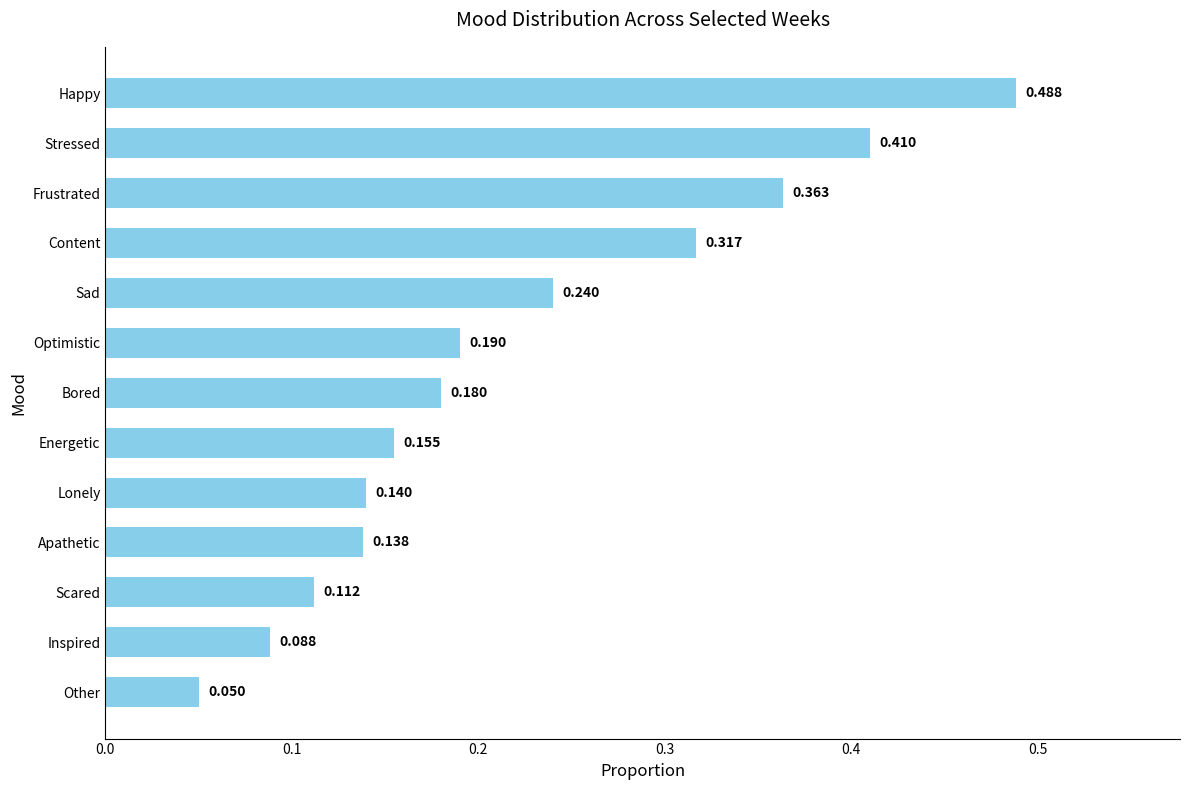

Between Optimistic and Happy, which is larger?

Happy